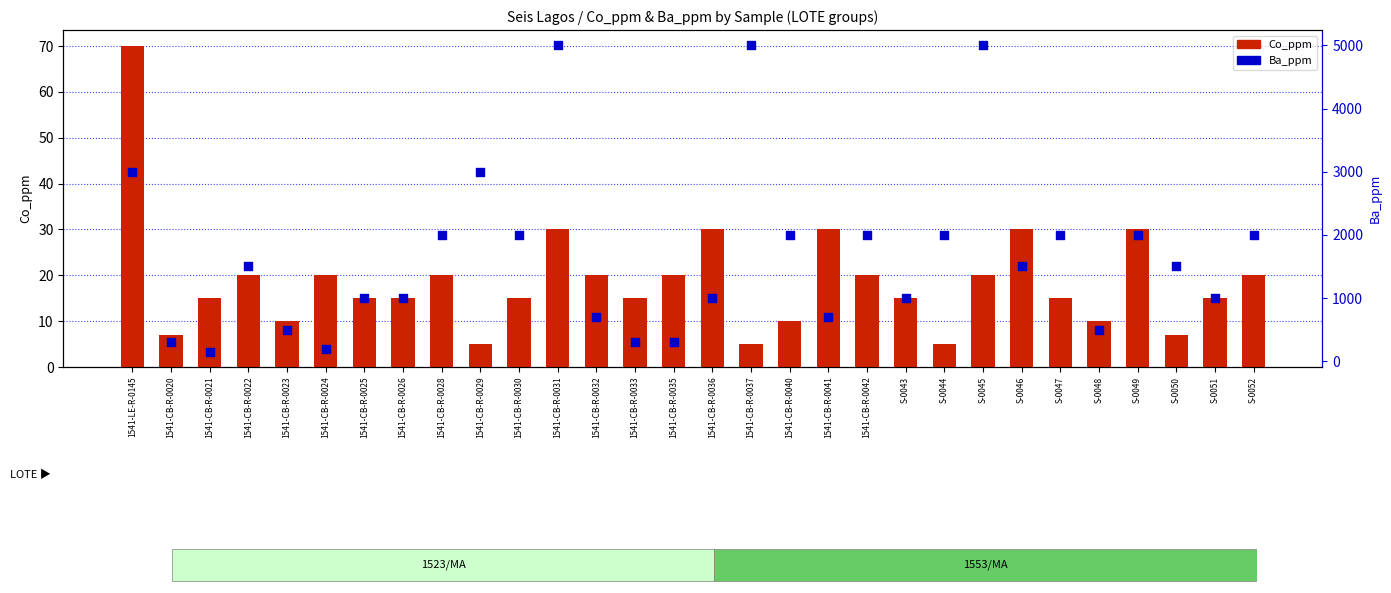

At which category is the sum across all series the highest?

1541-CB-R-0031